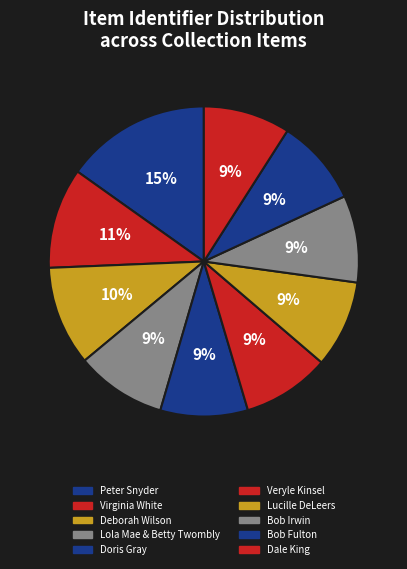

Do Lola Mae & Betty Twombly and Veryle Kinsel together represent more than half of the pie?

No